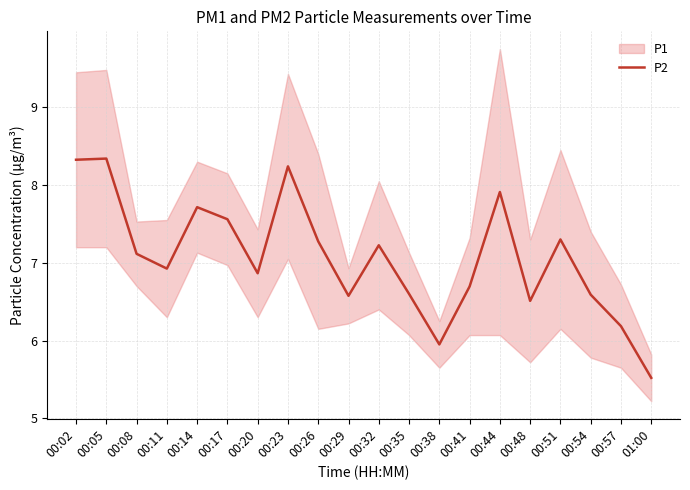

Approximately how many times larger is the value at 00:23 compared to 00:51?

1.1